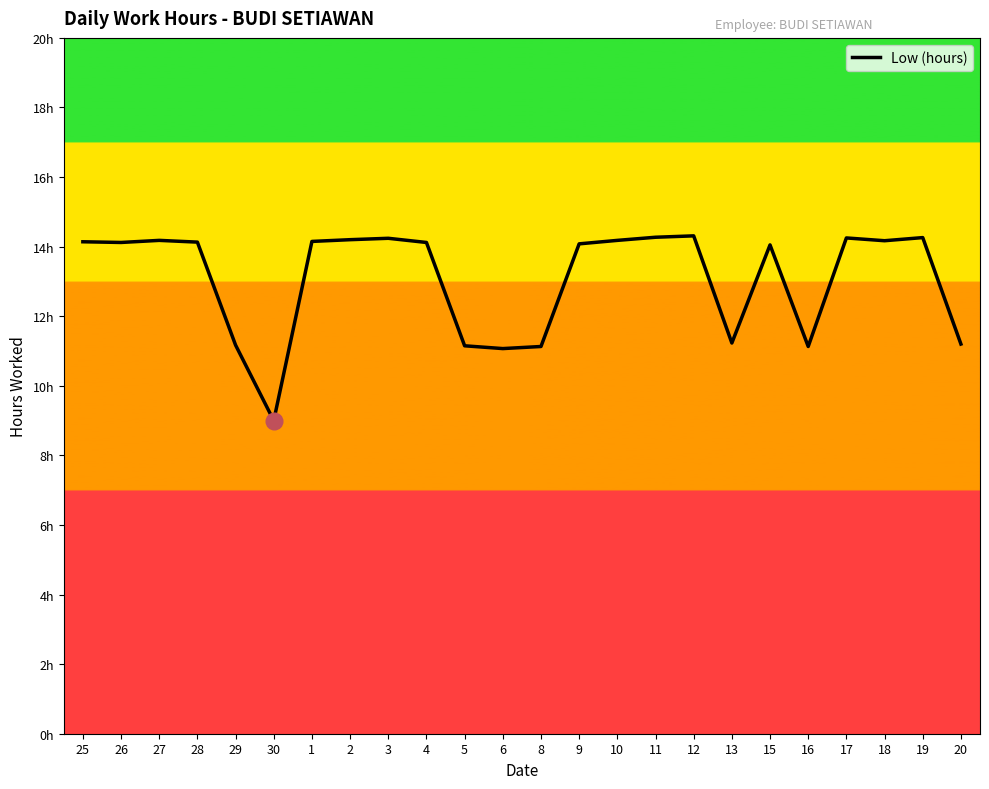

What is the ratio of the value at 2 to the value at 11?

1.0